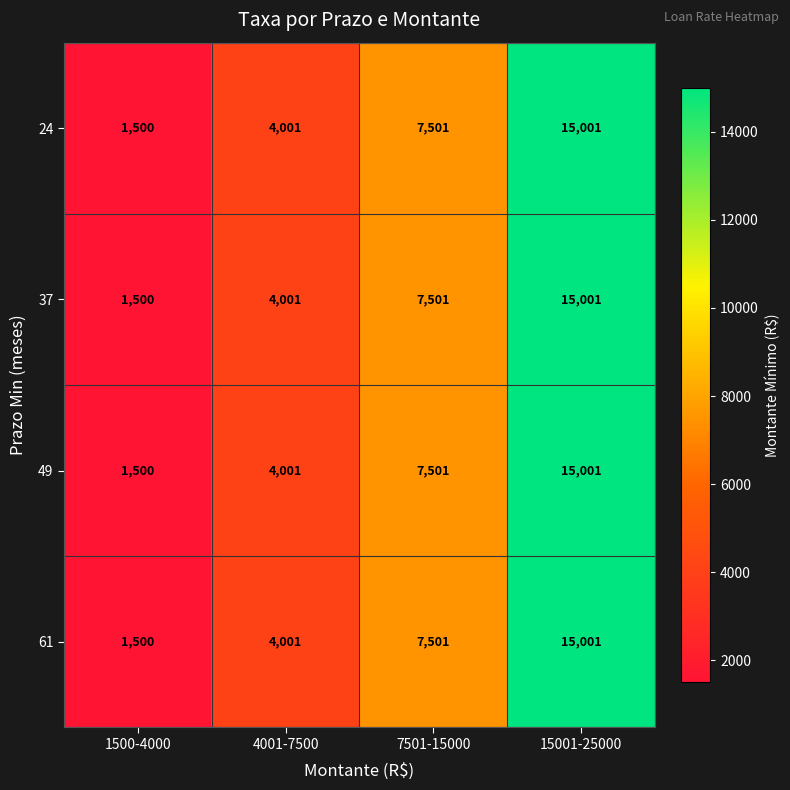

What is the total value across all series at 1500-4000?

6000